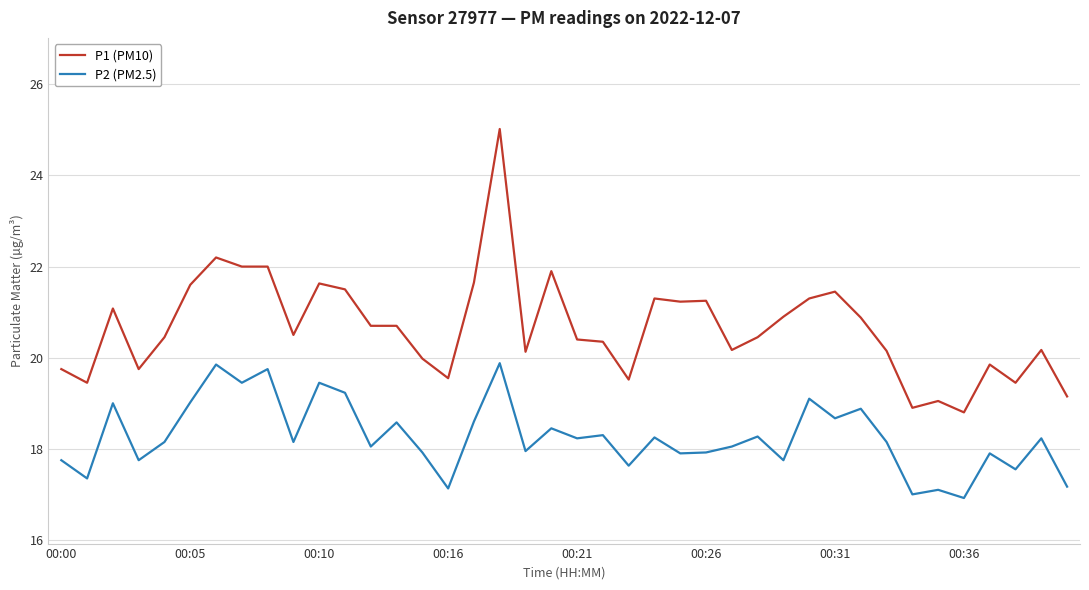

Rank the series by their maximum value, from highest to lowest.

P1 (PM10), P2 (PM2.5)